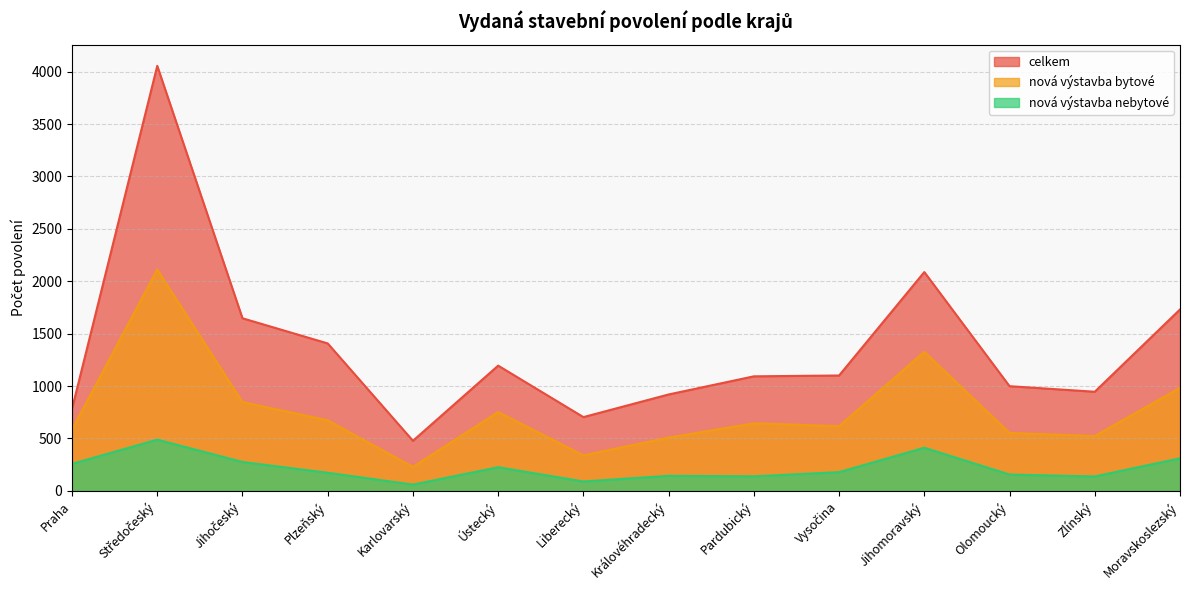

At which label is nová výstavba bytové closest to 1170?

Jihomoravský